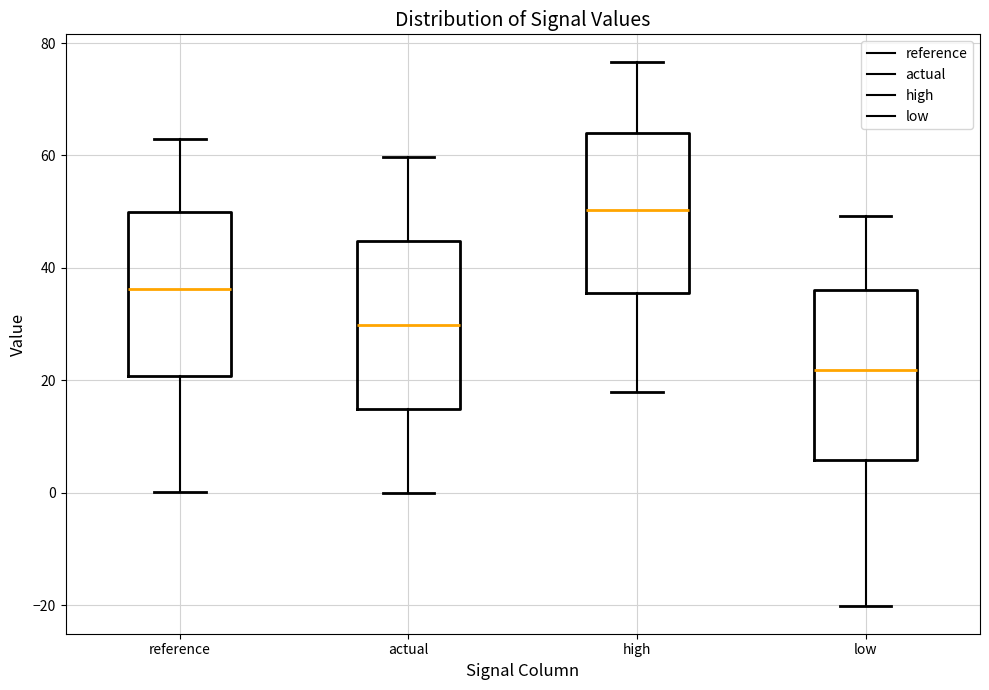

Where does the lower whisker of the box for reference end on the y-axis? The values are not printed on the chart, so give them approximately, as read against the axis.

0